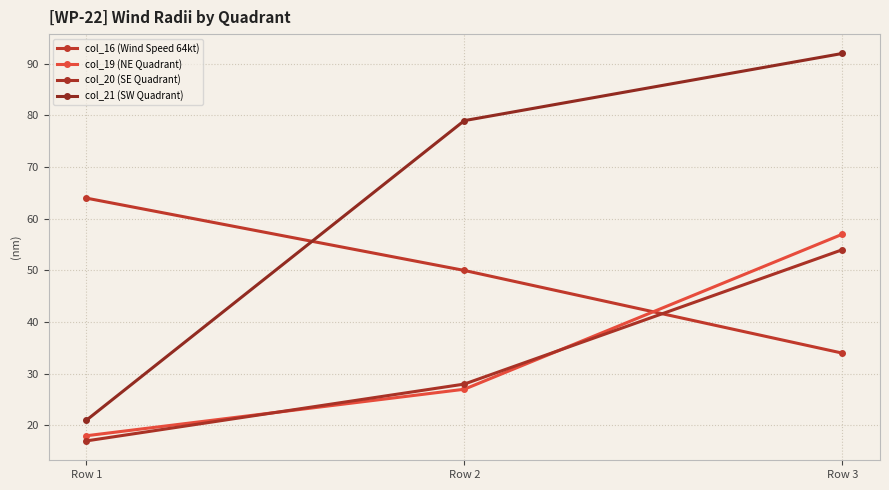

Which has a higher value, Row 2 or Row 3?

Row 2